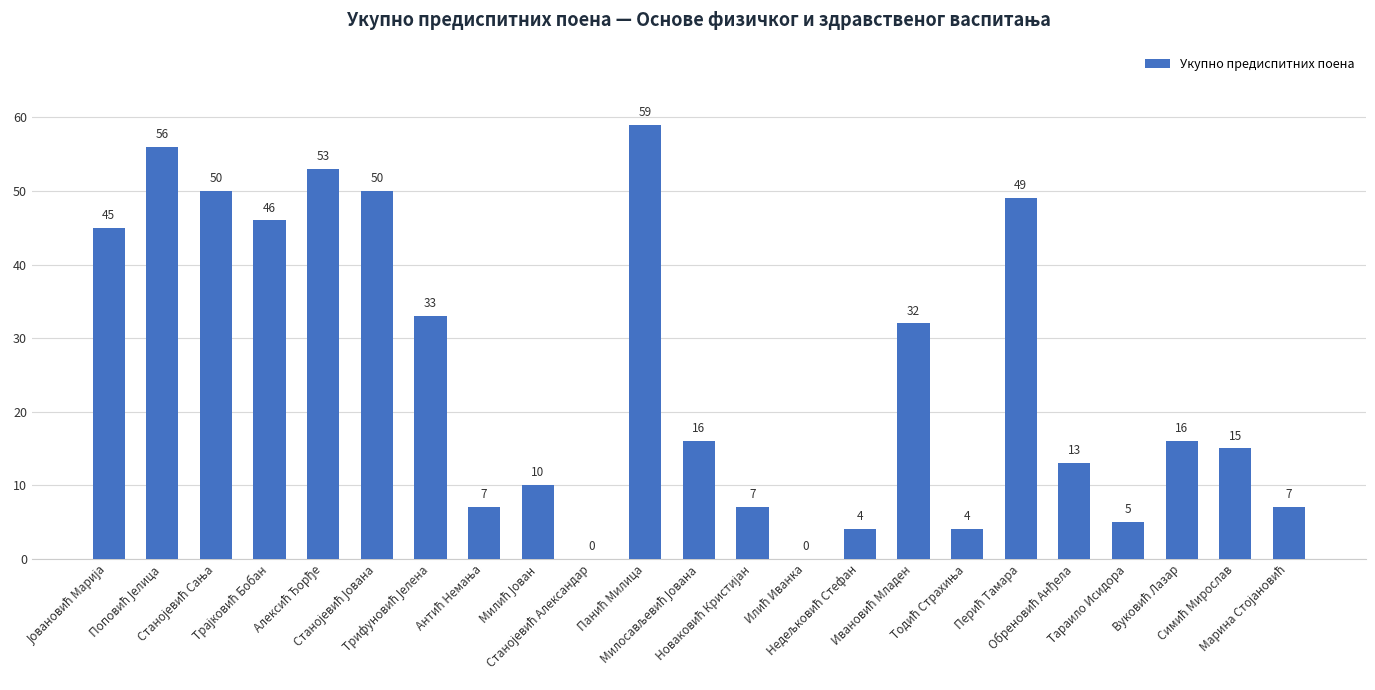

How many positive values are there?

21